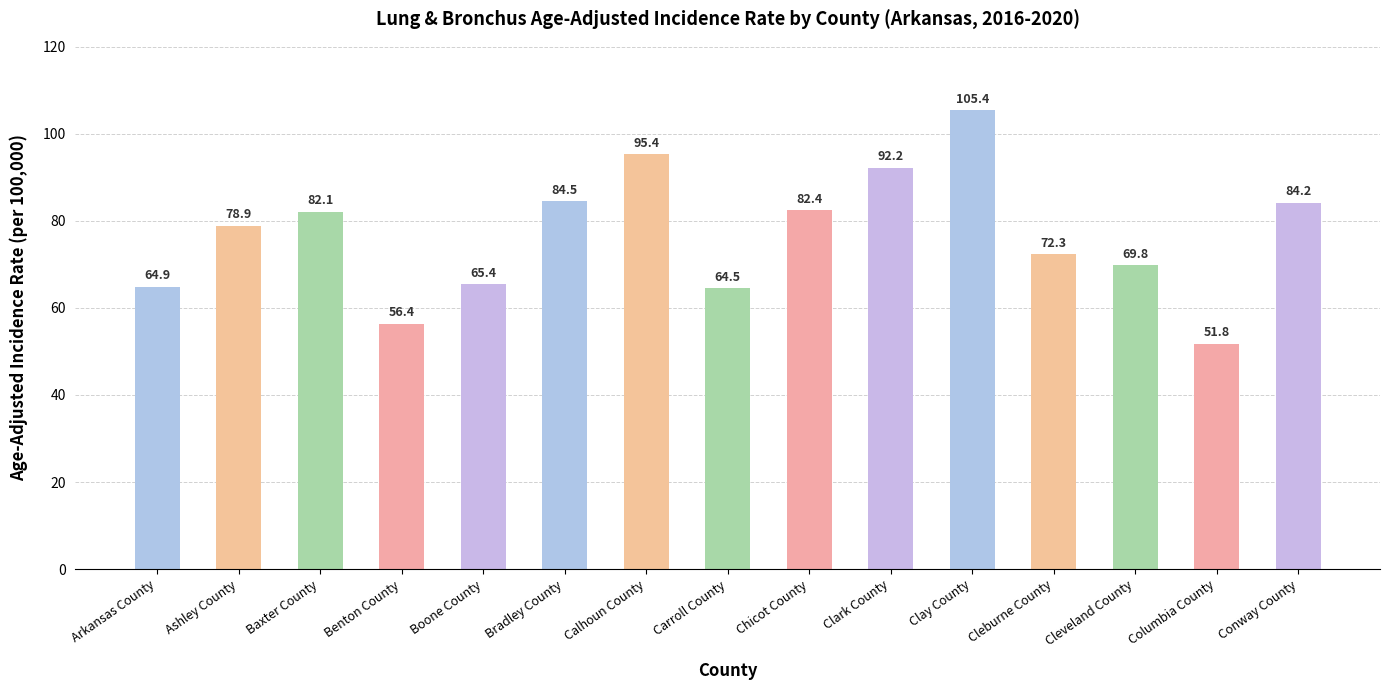

What is the smallest value displayed?

51.8